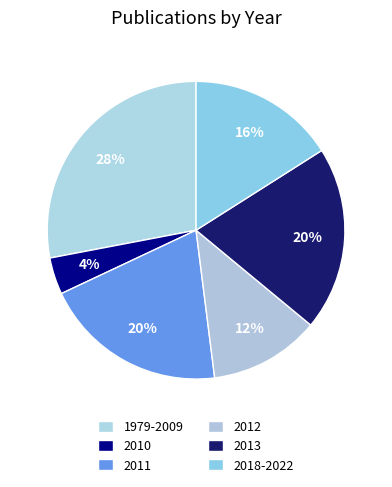

What is the largest slice in the pie chart?

1979-2009